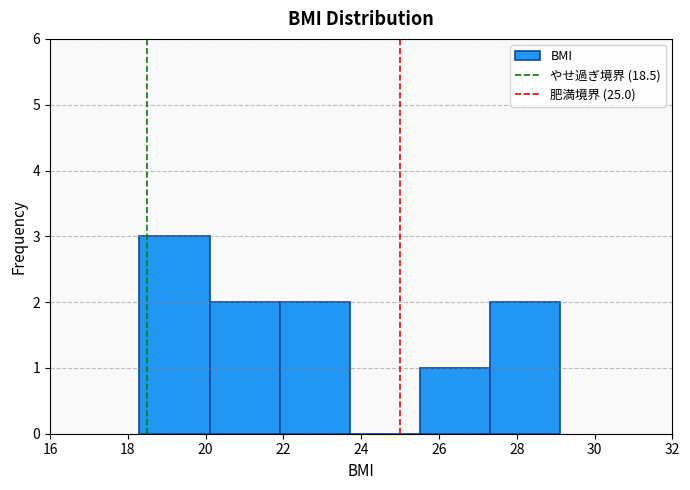

What is the height of the bar covering 18.2 to 20.2 on the x-axis? Neither the bar edges nor the heights are printed on the chart, so give them approximately, as read against the axes.

3